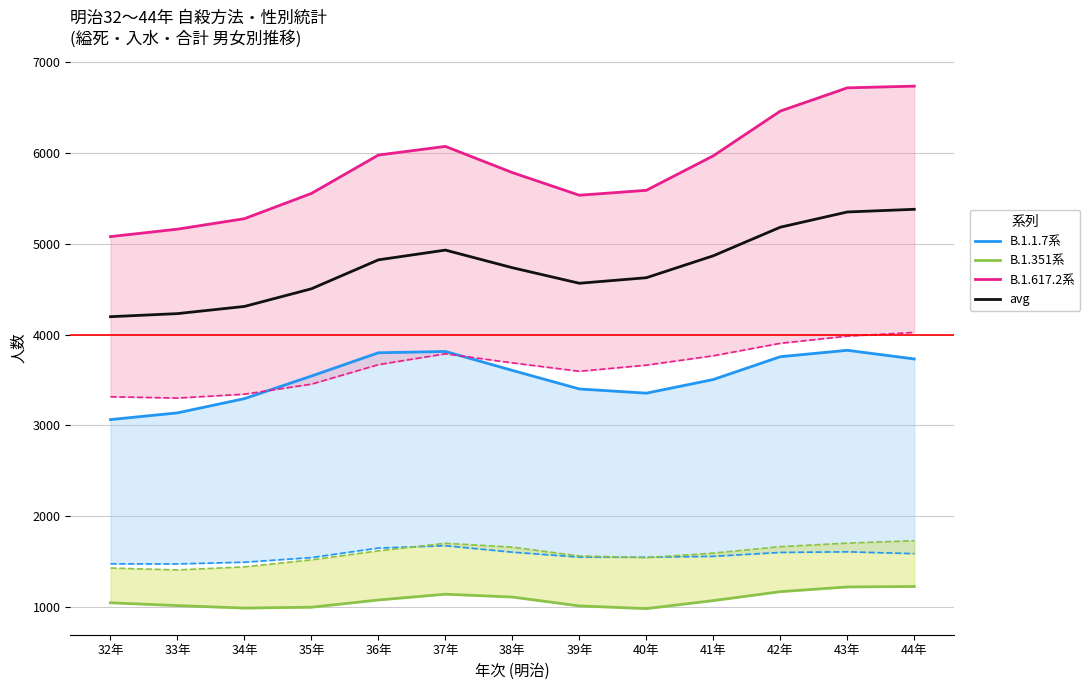

The value of B.1.1.7系 at 40年 is 3354.7. True or false?

True